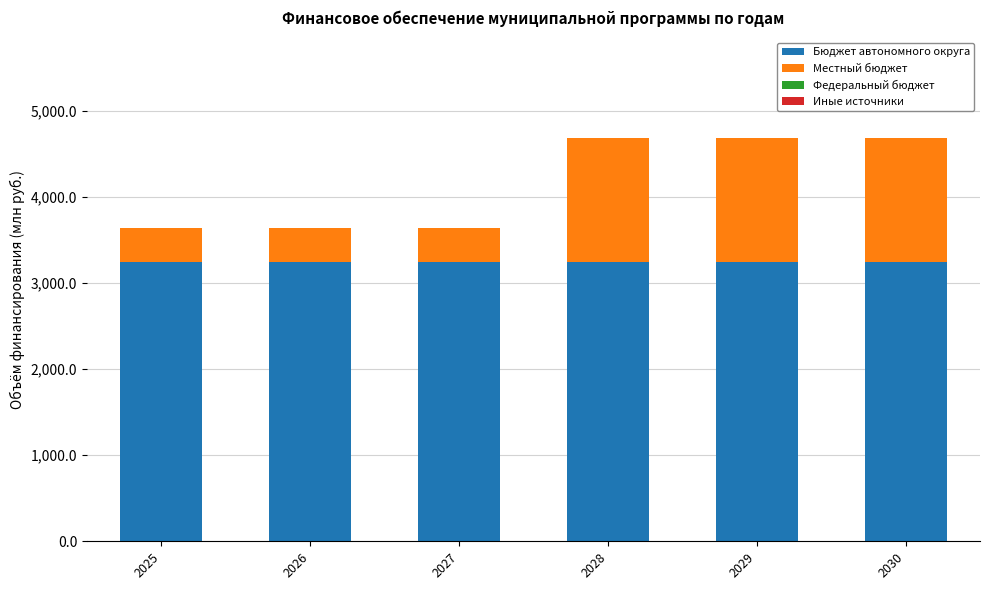

What is the total value across all series at 2026?

3644.2